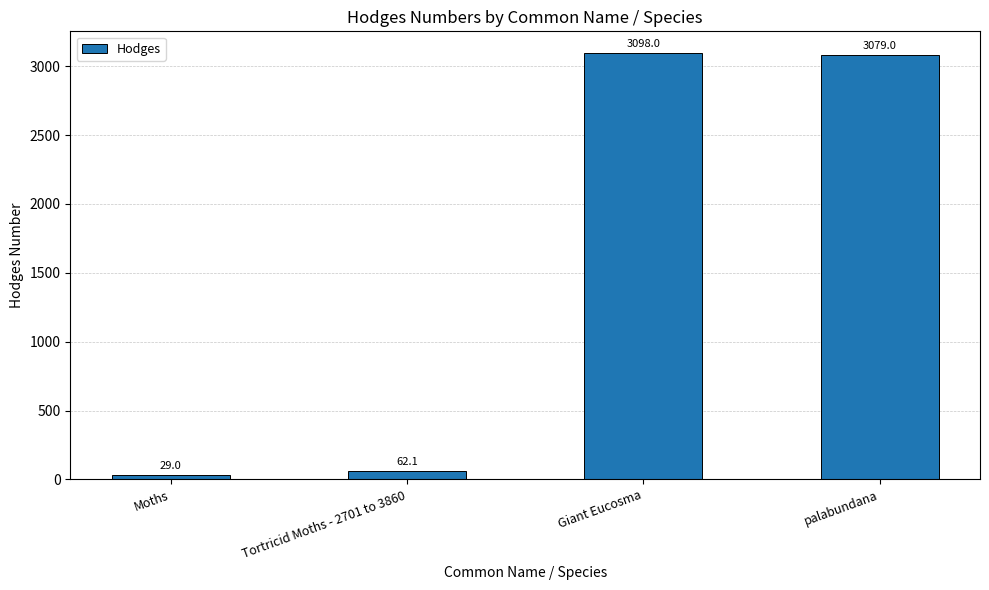

Reading right to left, list all the values displayed in this chart.

3079.0	3098.0	62.1	29.0